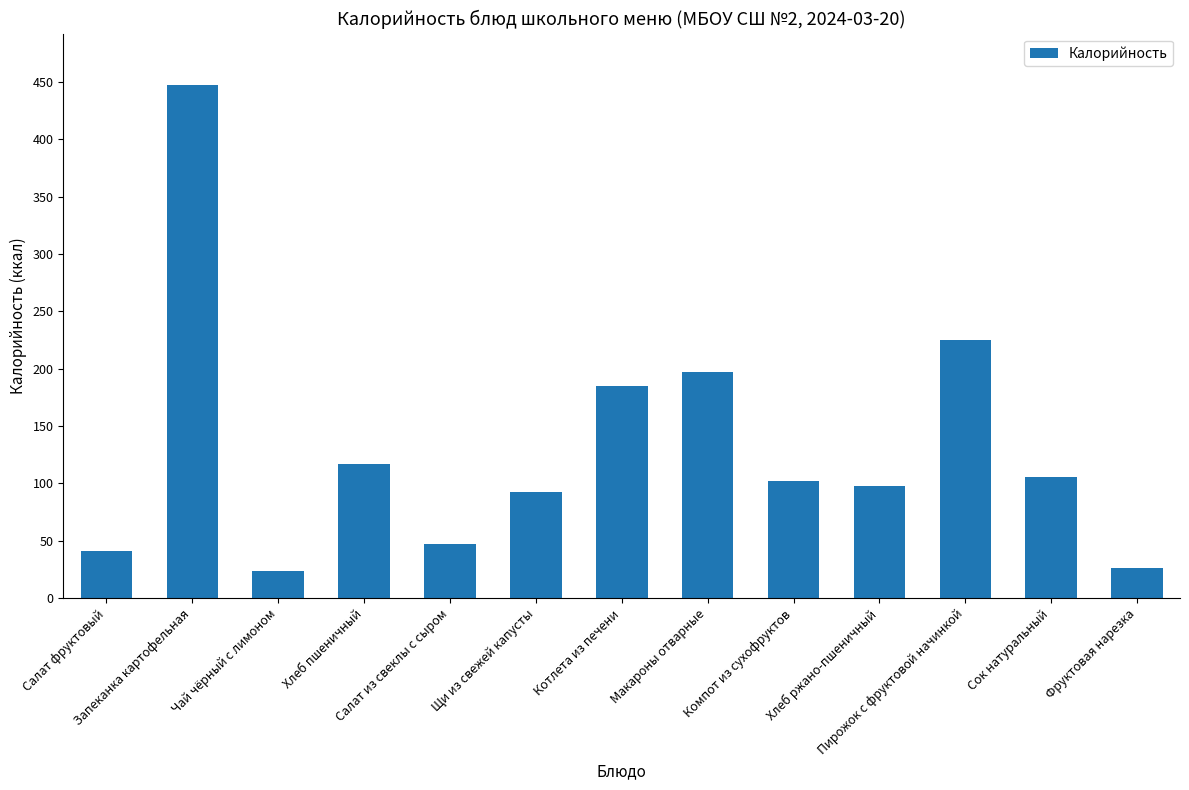

Which has a higher value, Пирожок с фруктовой начинкой or Хлеб ржано-пшеничный?

Пирожок с фруктовой начинкой